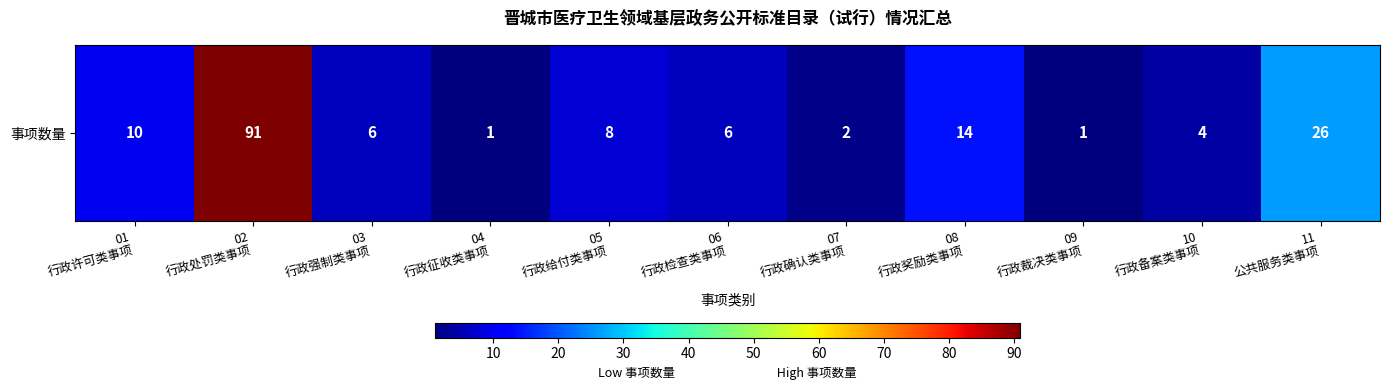

At which category does the chart reach its peak across all series?

02
行政处罚类事项